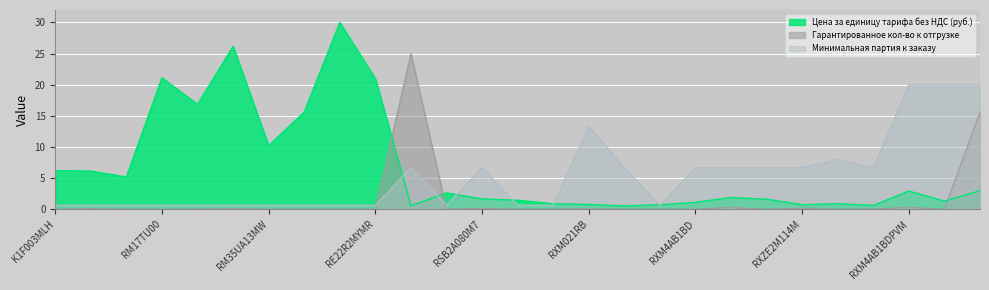

What is the difference between the second highest and second lowest values in the Минимальная партия к заказу series?

19.3